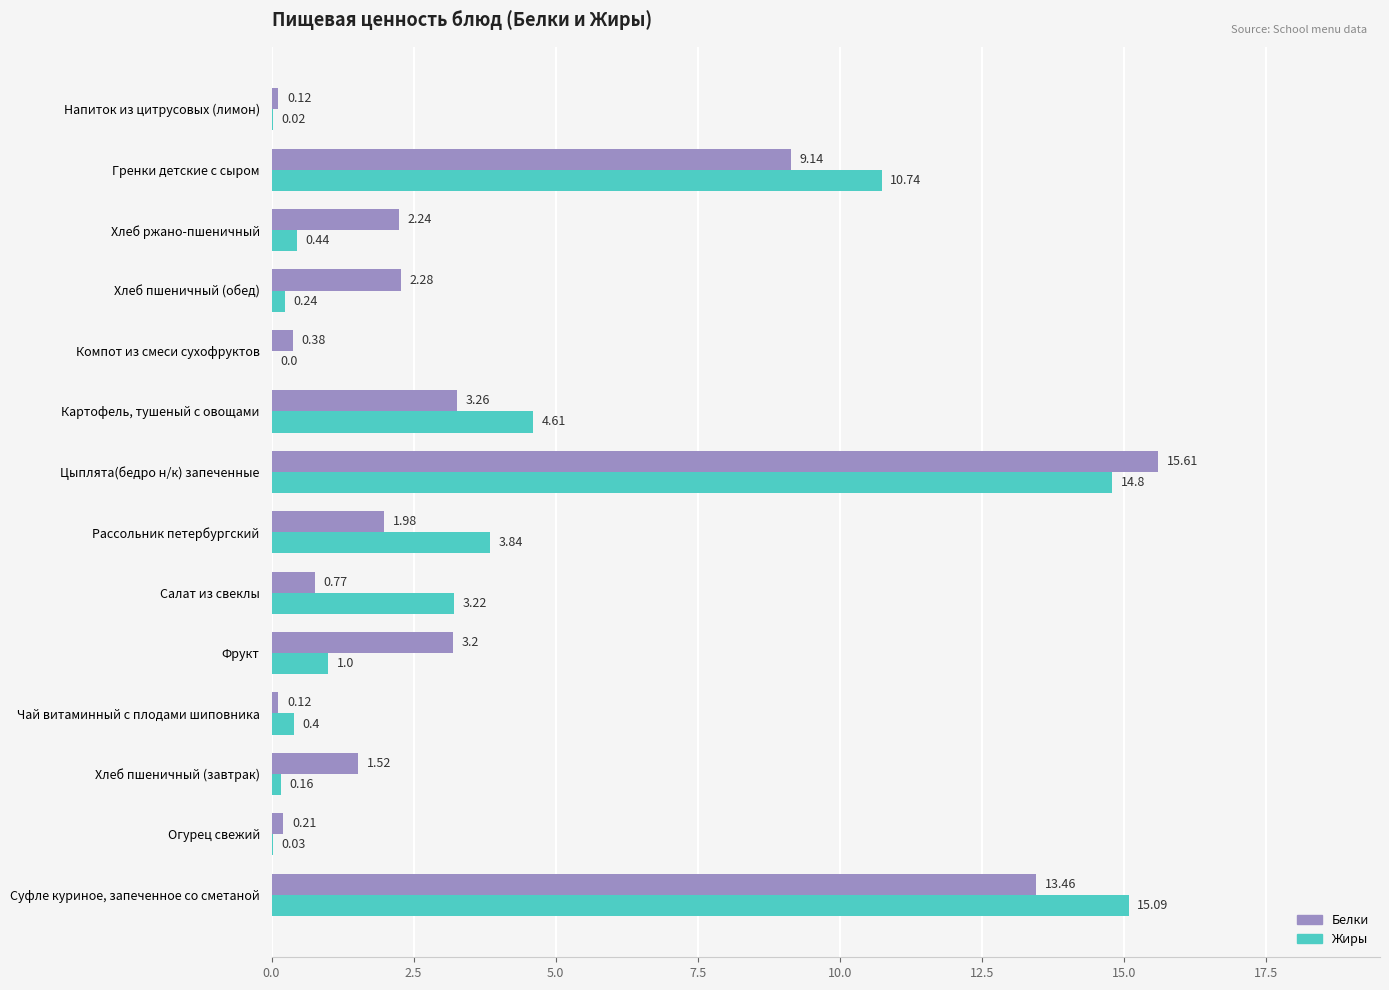

Between Хлеб пшеничный (завтрак) and Рассольник петербургский, which series saw the biggest shift?

Жиры